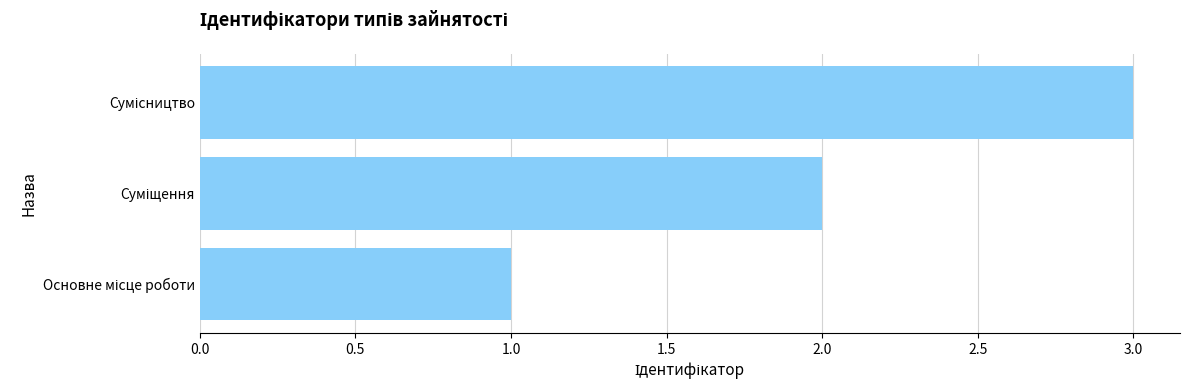

What is the sum of all values?

6